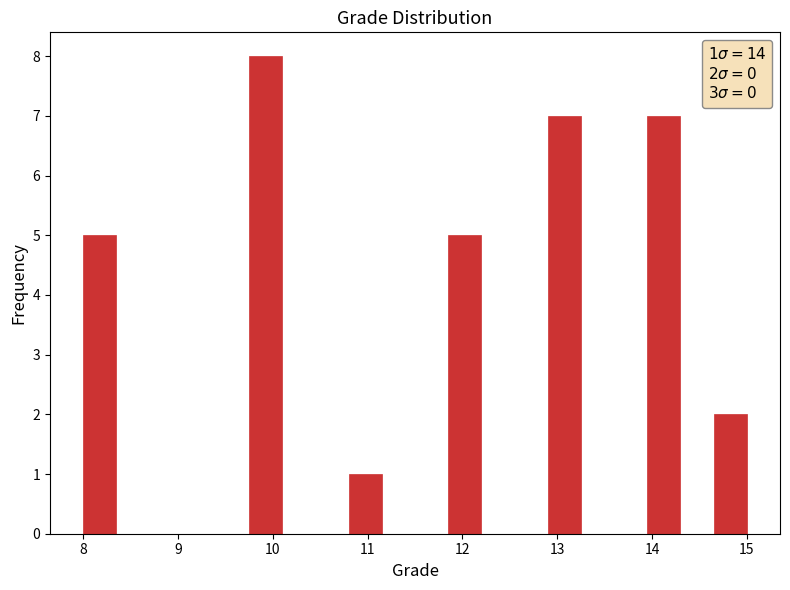

Around what value on the x-axis is the tallest bar? Give the approximate position of its centre, as read against the axis.

9.9